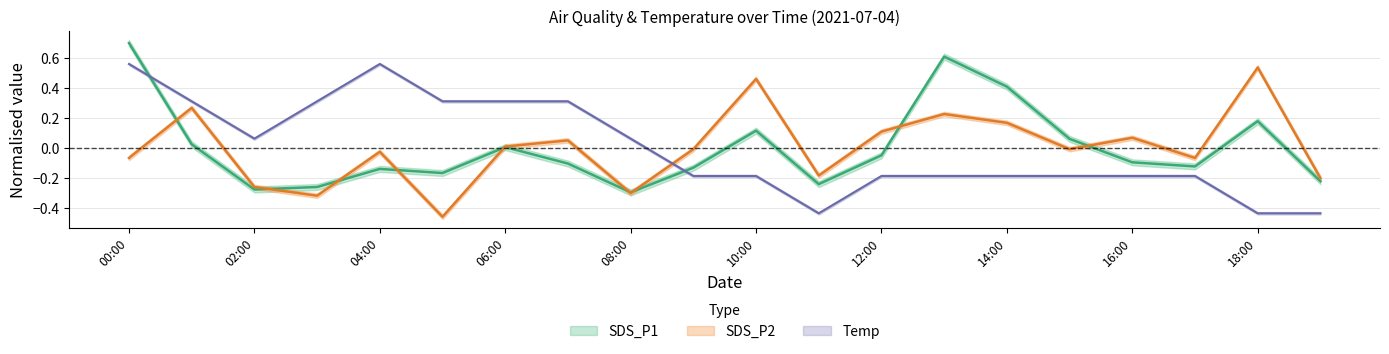

What are all the series names shown in the legend?

SDS_P1, SDS_P2, Temp